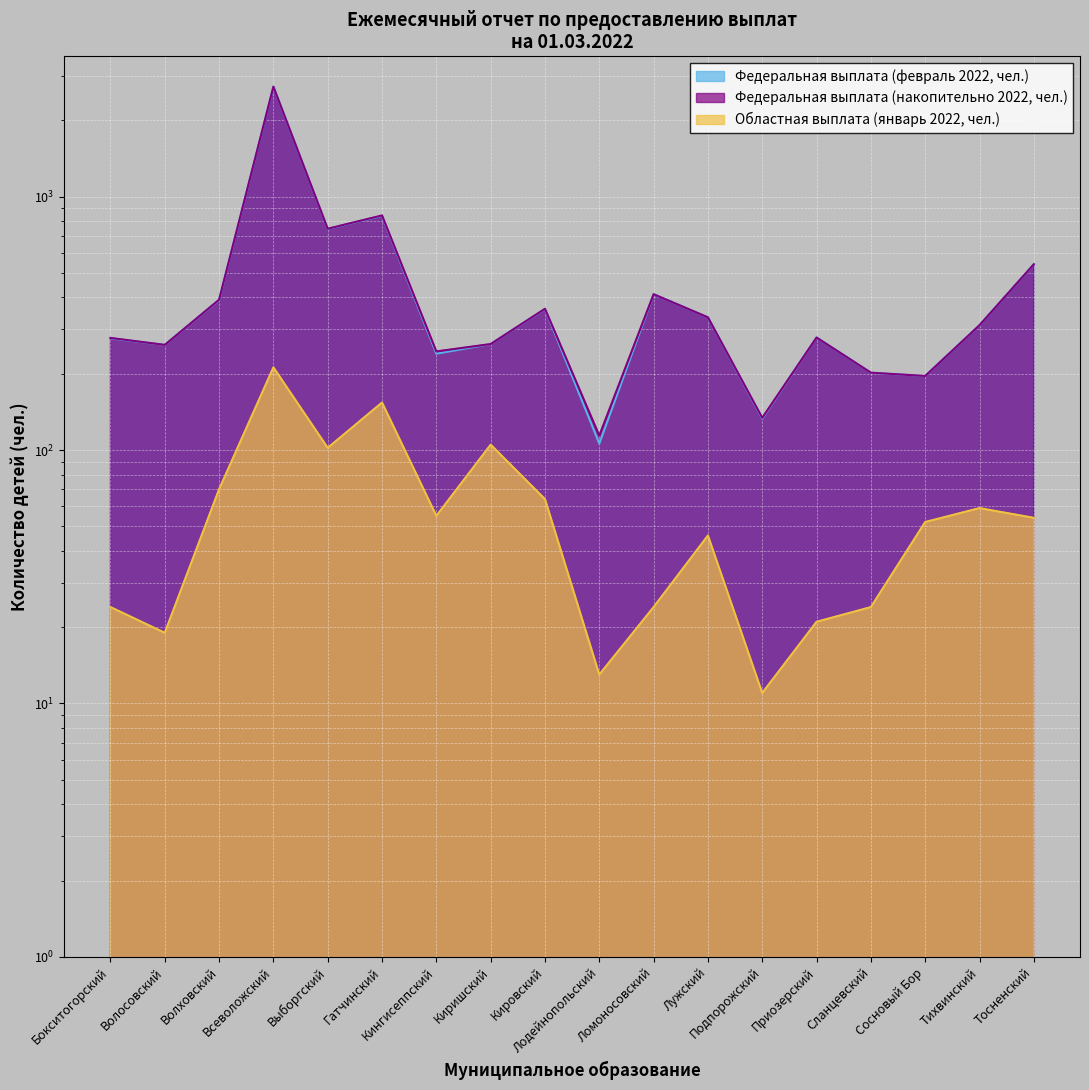

Between Киришский and Тосненский, which is larger?

Тосненский